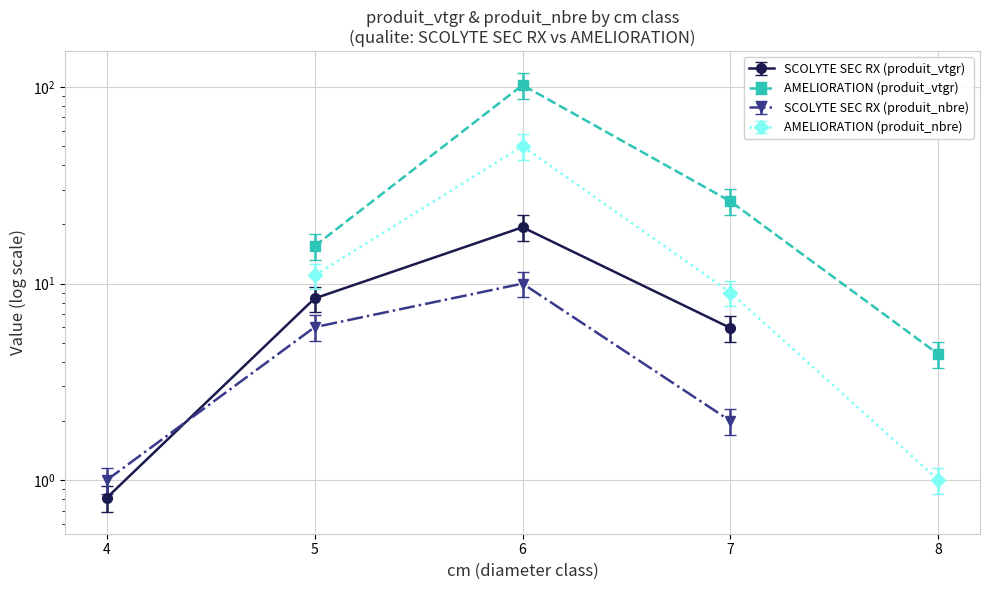

Reading left to right, what are all the values shown in this chart?

SCOLYTE SEC RX (produit_vtgr): 0.8	8.4	19.3	5.9
AMELIORATION (produit_vtgr): 15.5	102.3	26.2	4.4
SCOLYTE SEC RX (produit_nbre): 1.0	6.0	10.0	2.0
AMELIORATION (produit_nbre): 11.0	50.0	9.0	1.0